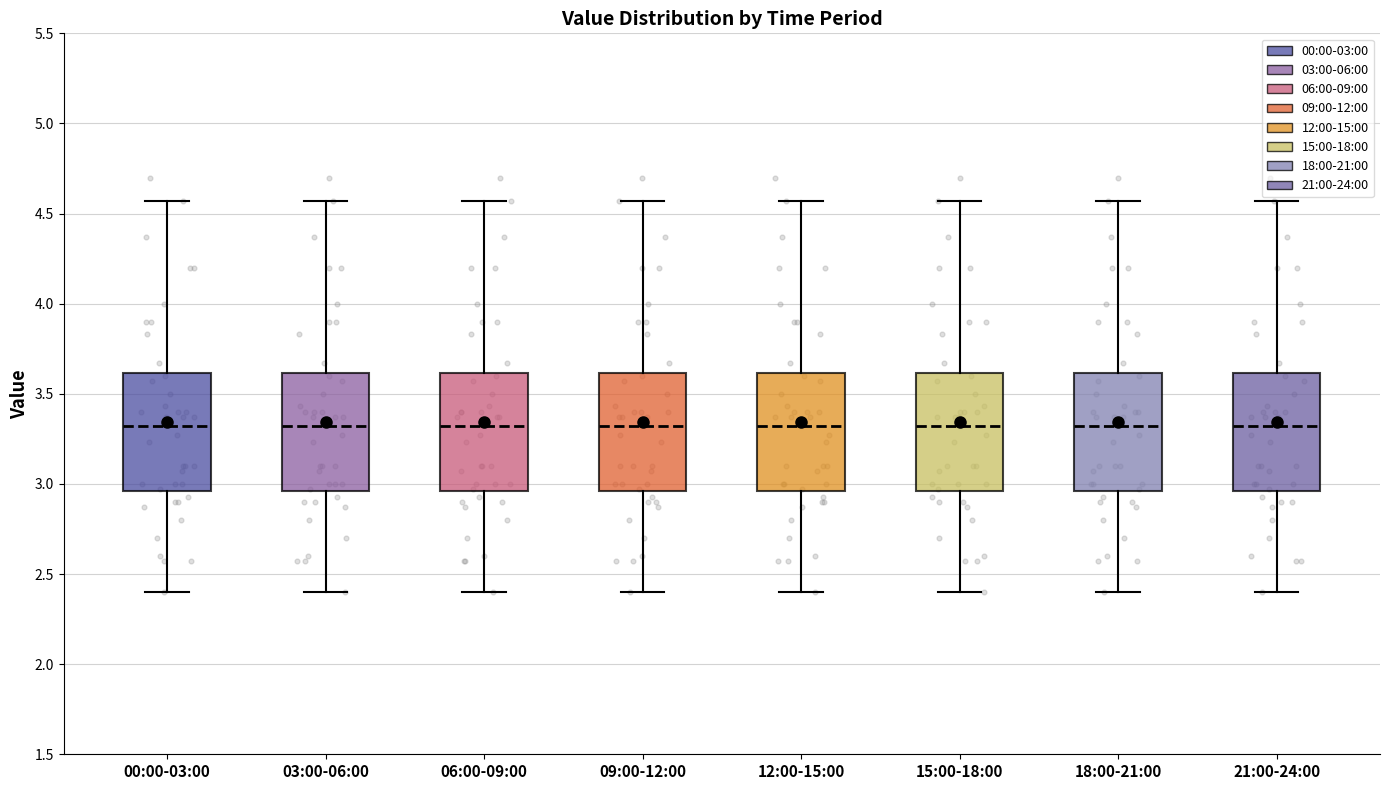

Reading left to right, read every box against the y-axis: the position of its median line, the range the box covers, and the ends of its whiskers. The values are not printed on the chart, so give them approximately, as read against the axis.

00:00-03:00: median 3.30, box 2.95 to 3.60, whiskers 2.40 to 4.55
03:00-06:00: median 3.30, box 2.95 to 3.60, whiskers 2.40 to 4.55
06:00-09:00: median 3.30, box 2.95 to 3.60, whiskers 2.40 to 4.55
09:00-12:00: median 3.30, box 2.95 to 3.60, whiskers 2.40 to 4.55
12:00-15:00: median 3.30, box 2.95 to 3.60, whiskers 2.40 to 4.55
15:00-18:00: median 3.30, box 2.95 to 3.60, whiskers 2.40 to 4.55
18:00-21:00: median 3.30, box 2.95 to 3.60, whiskers 2.40 to 4.55
21:00-24:00: median 3.30, box 2.95 to 3.60, whiskers 2.40 to 4.55